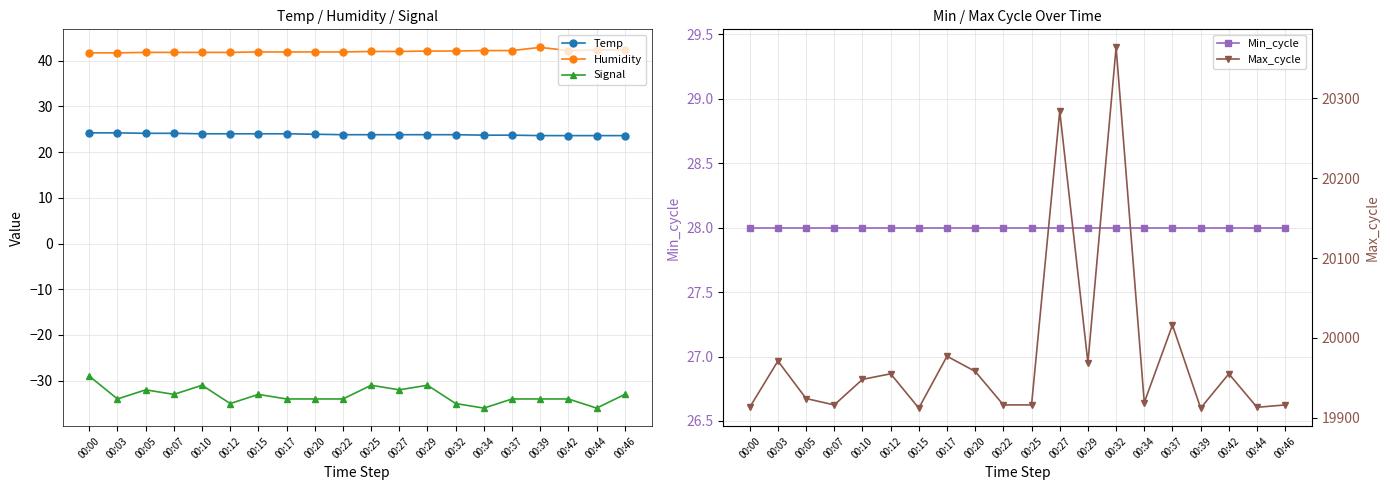

Which series has the largest range (max minus min)?

Max_cycle